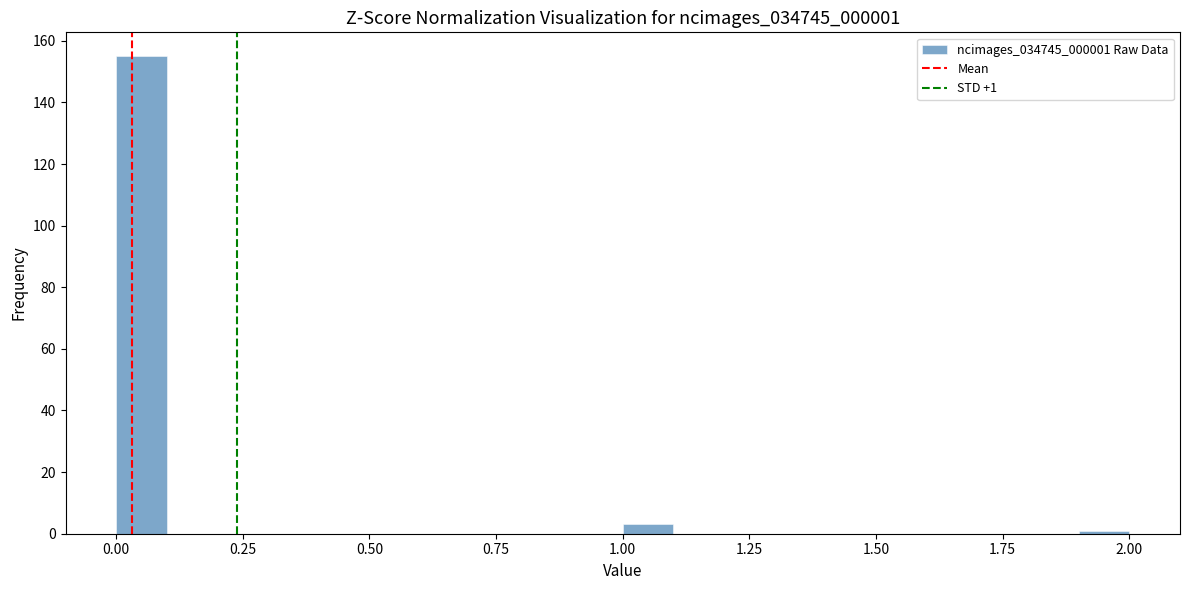

Read against the x-axis, roughly where is the centre of the tallest bar?

0.05